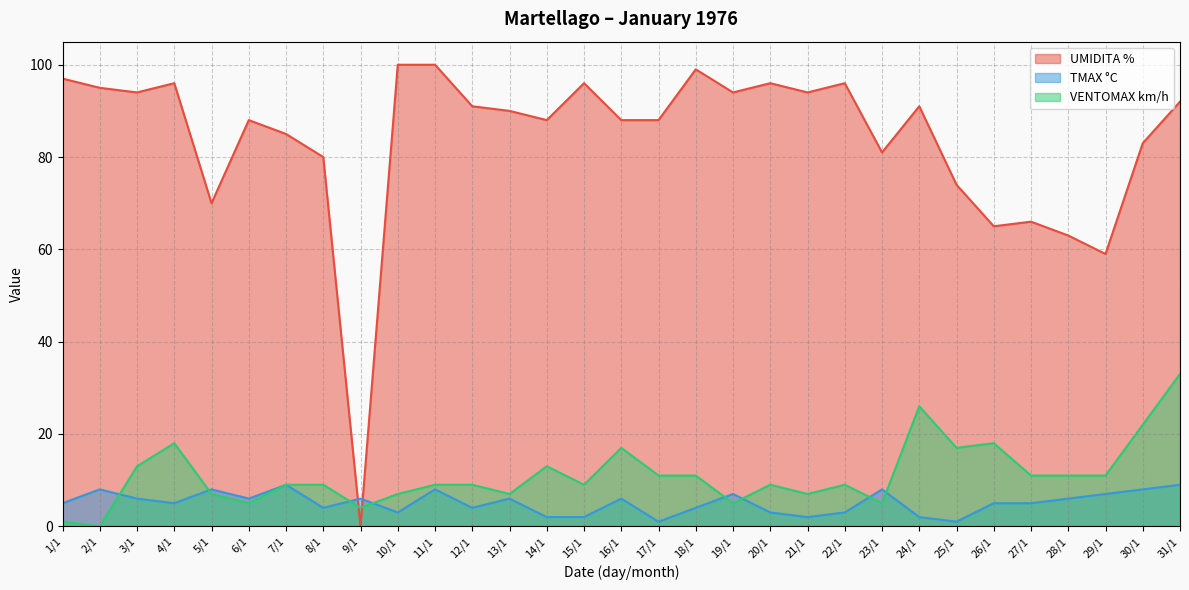

How many data points in TMAX °C are above 5?

15